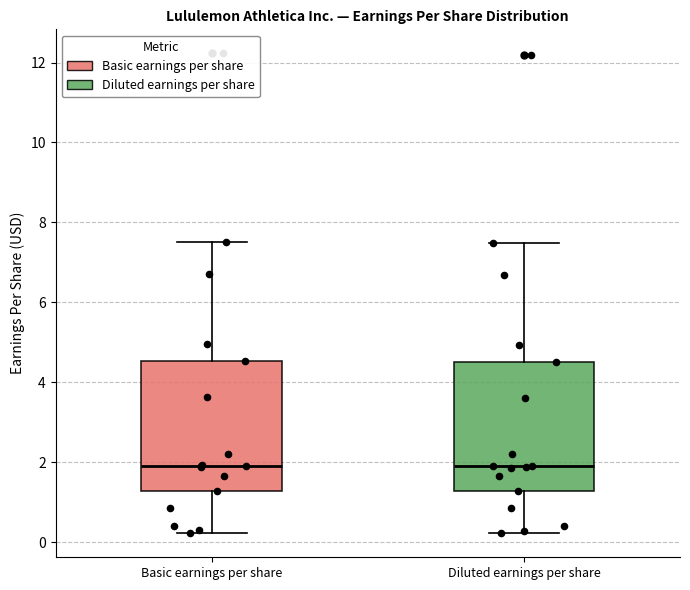

Where does the median line of the box for Basic earnings per share sit on the y-axis? The values are not printed on the chart, so give them approximately, as read against the axis.

2.0